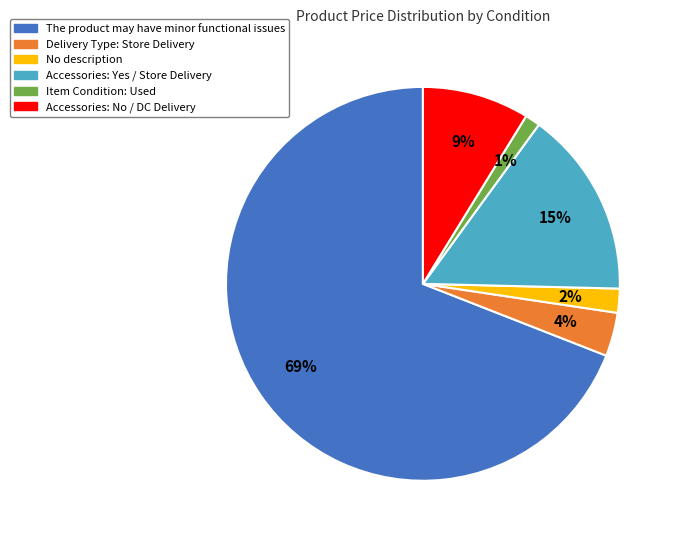

Which slice is the largest?

The product may have minor functional issues